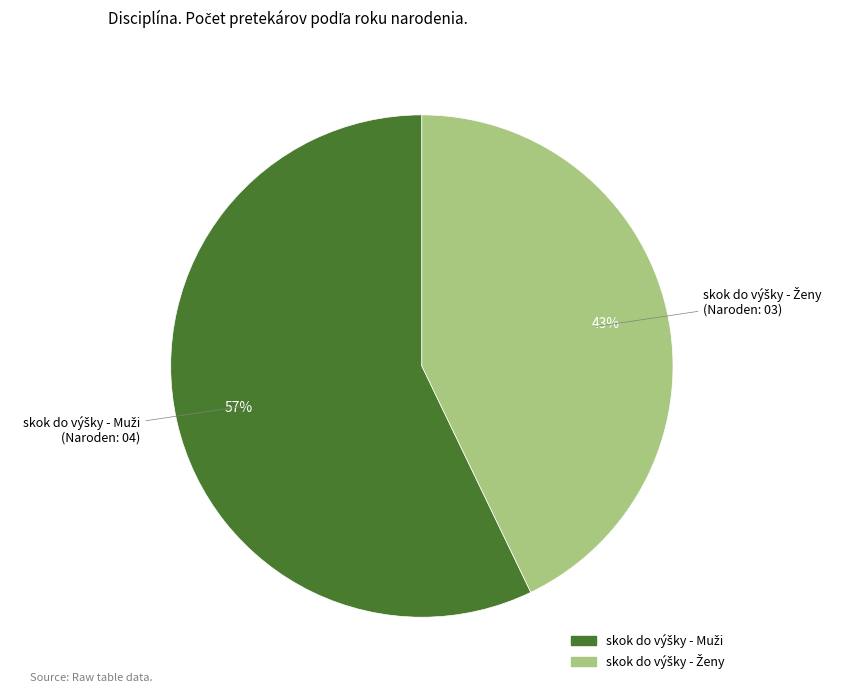

Is there any slice that represents more than half of the pie?

Yes